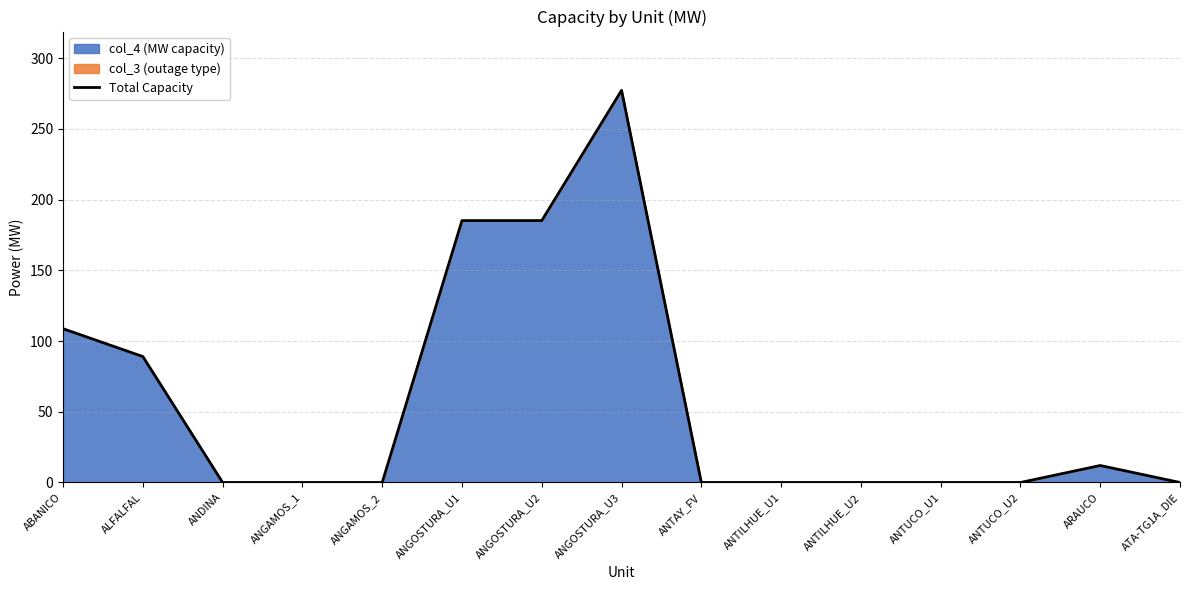

What is the average value?

57.1